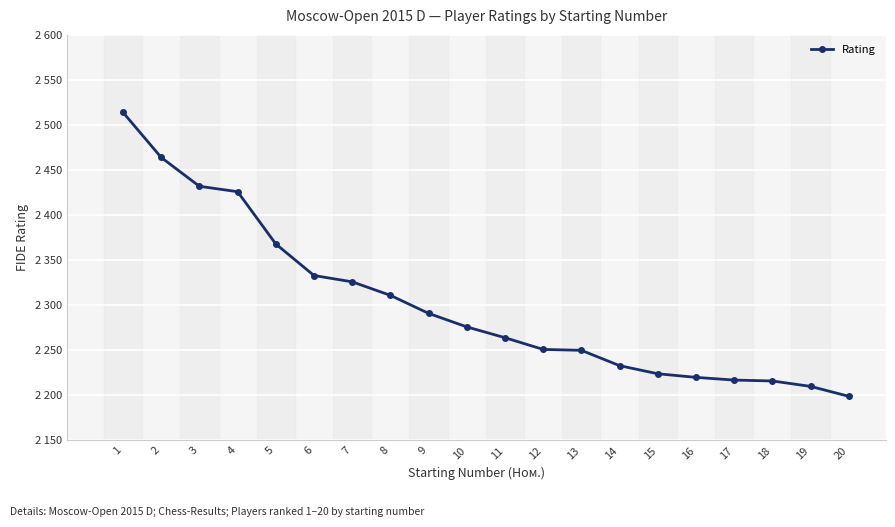

The value at 1 is 2514. True or false?

True